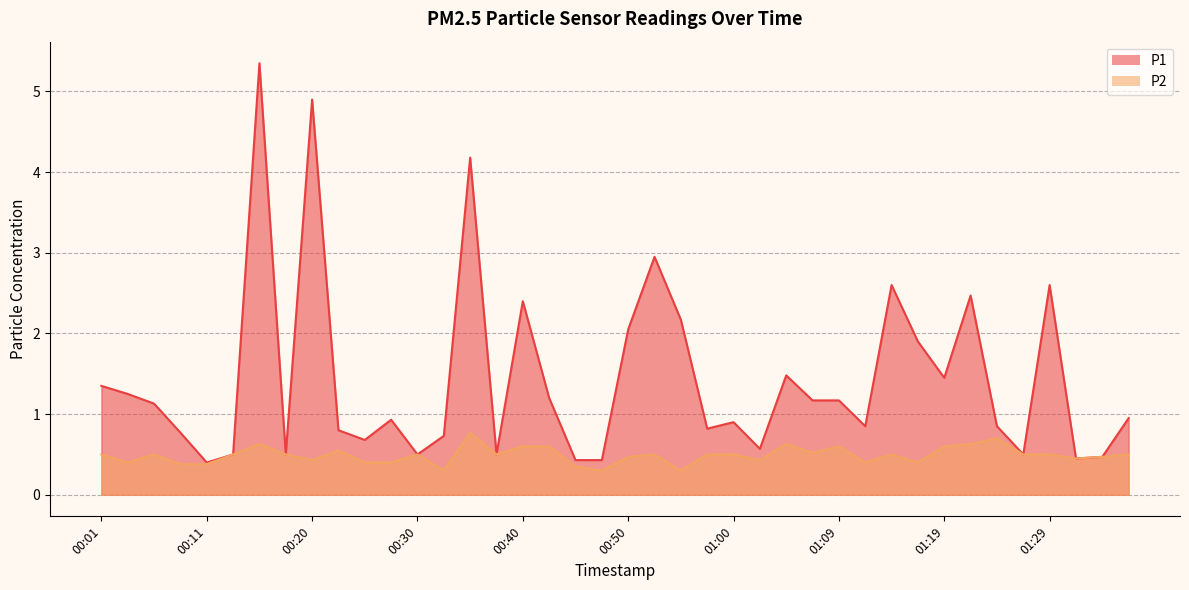

Which category has the highest value across all series?

00:16